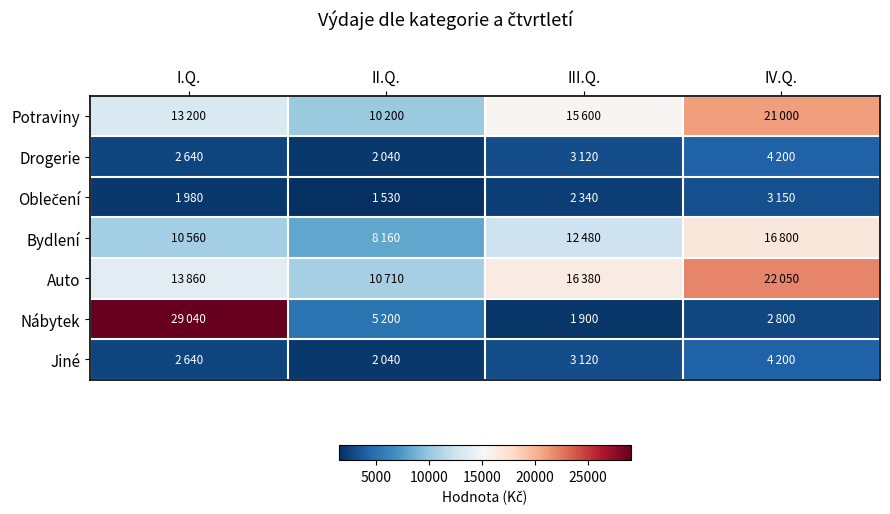

Between III.Q. and IV.Q., which is larger?

IV.Q.